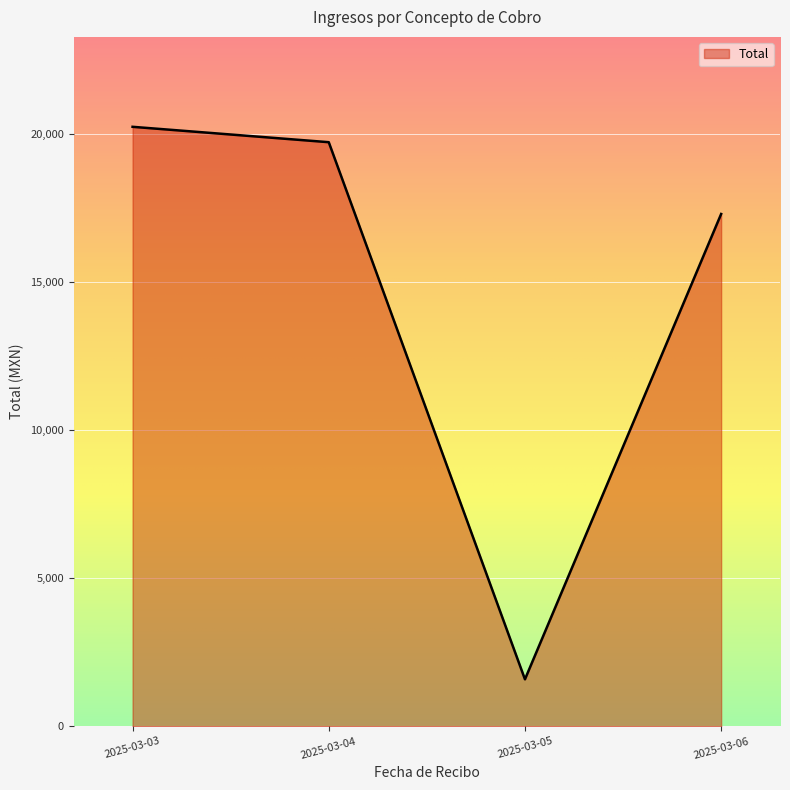

What is the approximate value at 2025-03-03?

20234.9